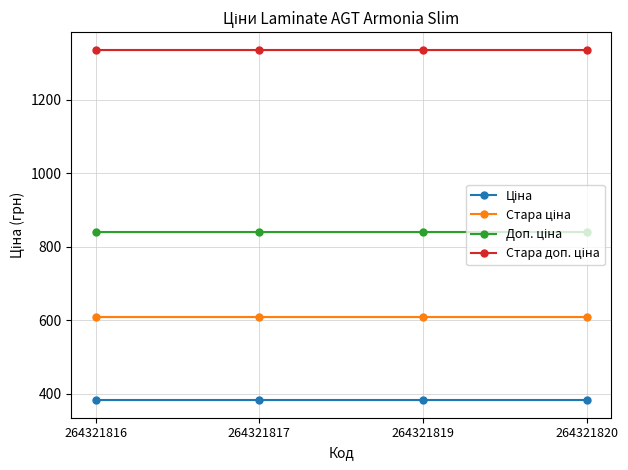

Which has a higher value, 264321820 or 264321816?

264321820